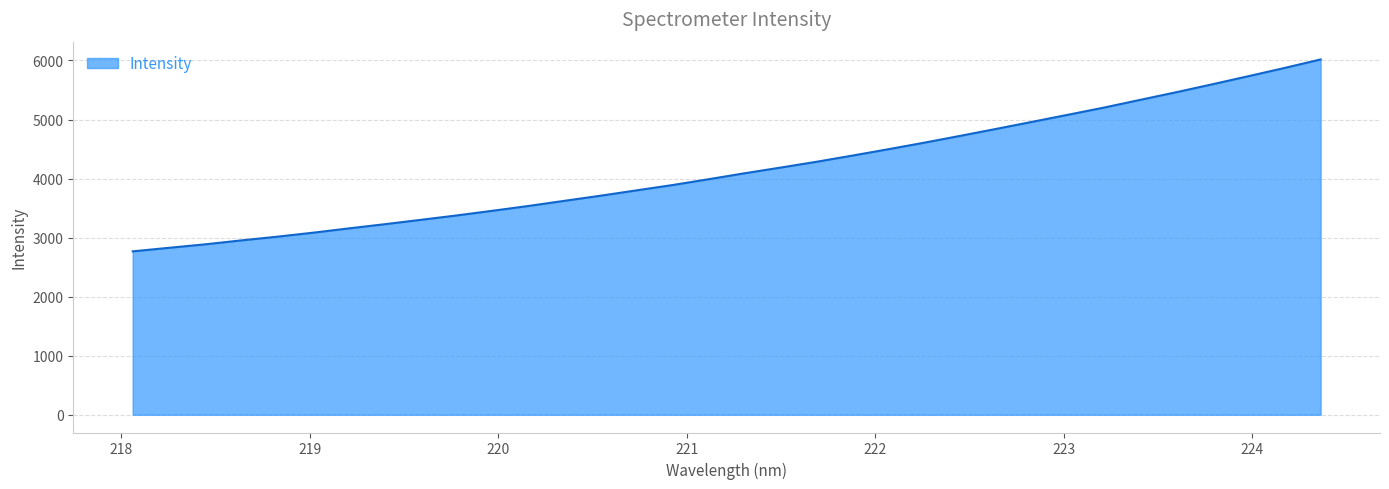

What is the minimum value shown in the chart?

2767.1